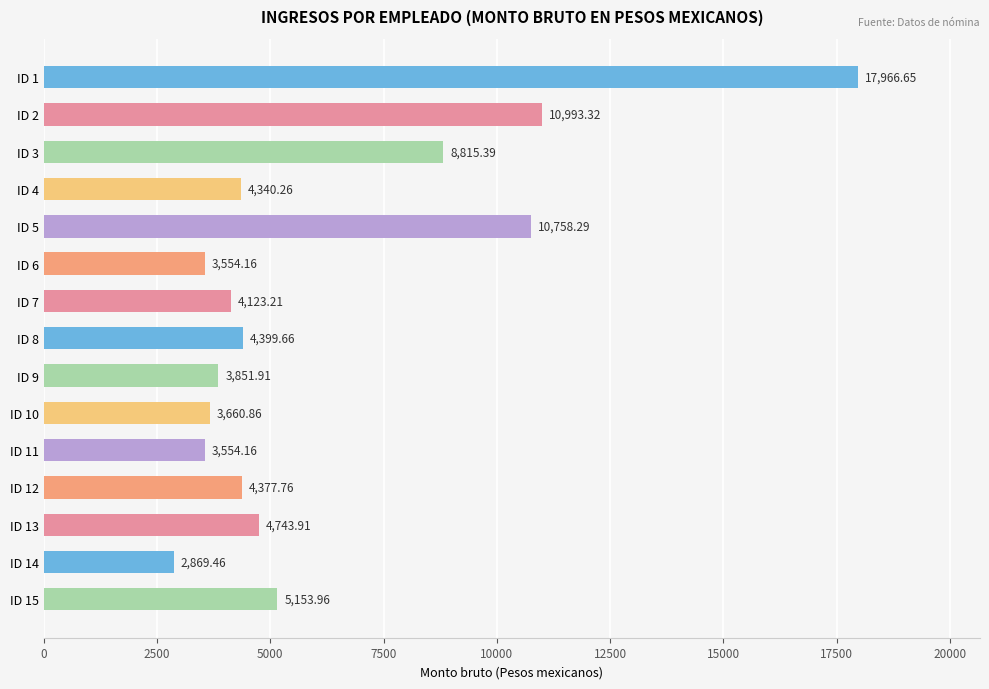

Are the bars grouped side by side (vs. stacked)?

No